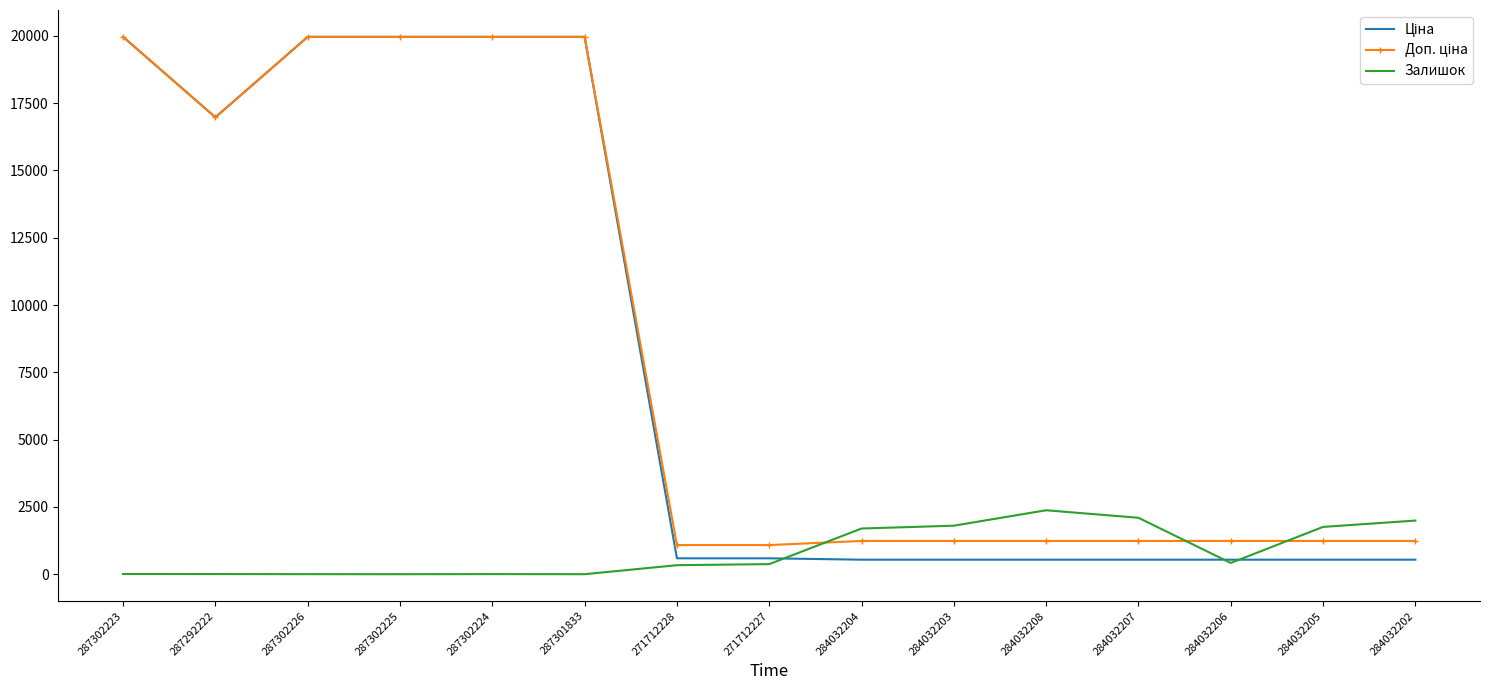

What is the greatest value displayed?

19964.2